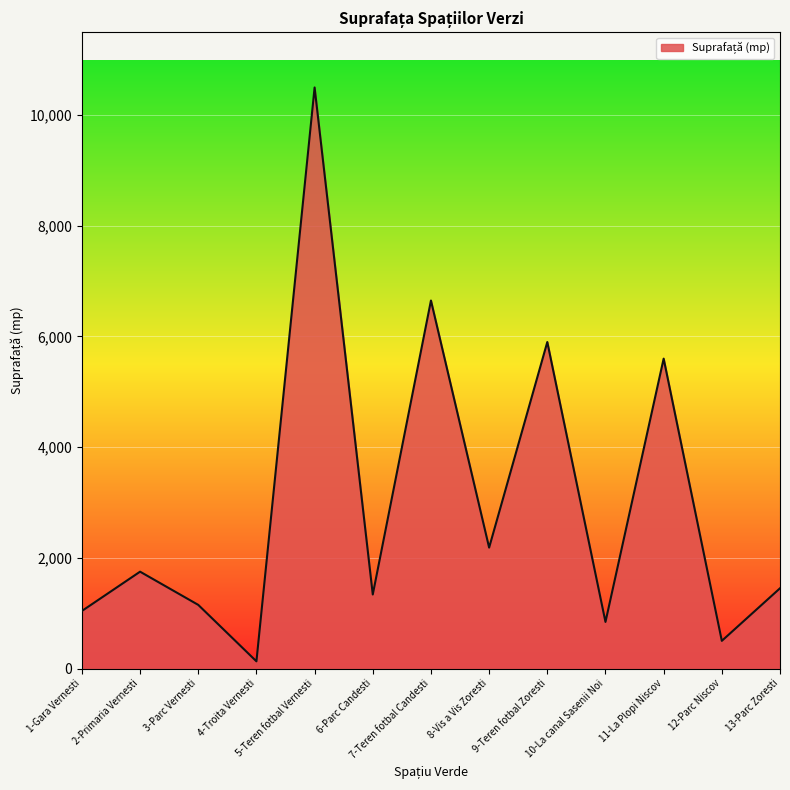

At which label is the value closest to 5315?

11-La Plopi Niscov